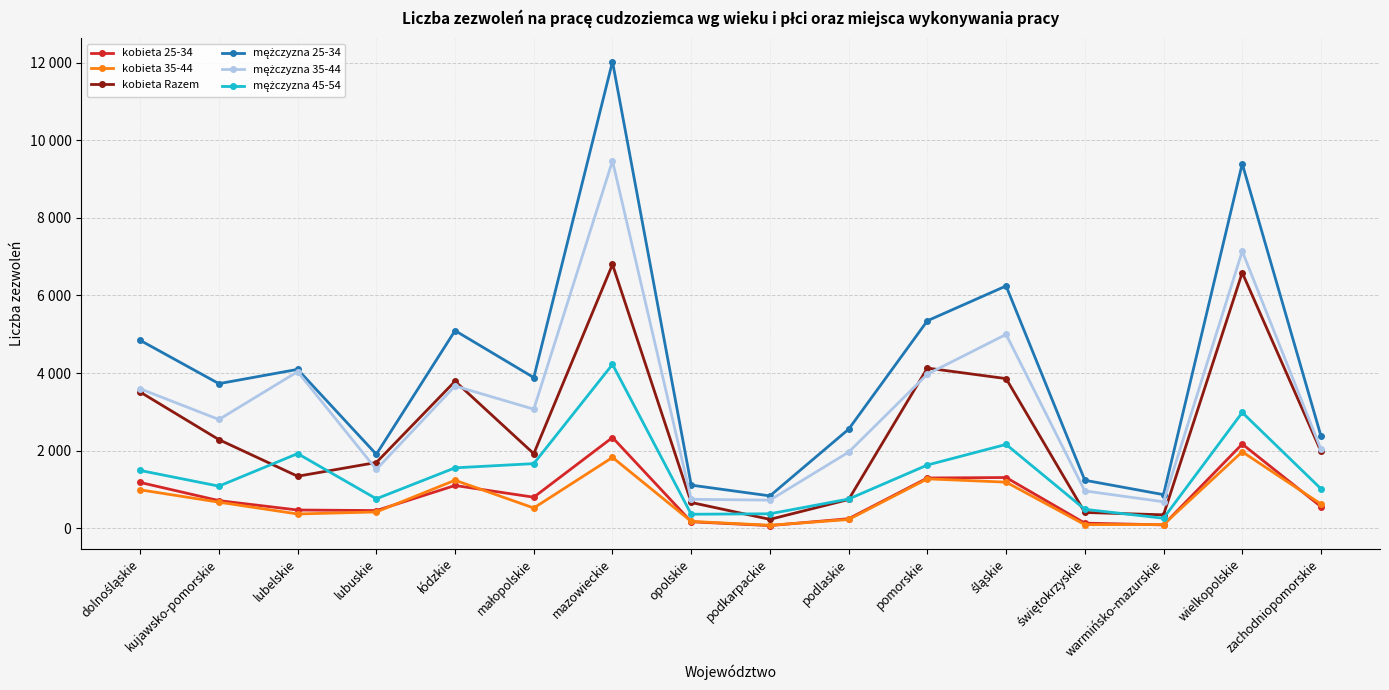

Is this an area chart (filled region under the line)?

No